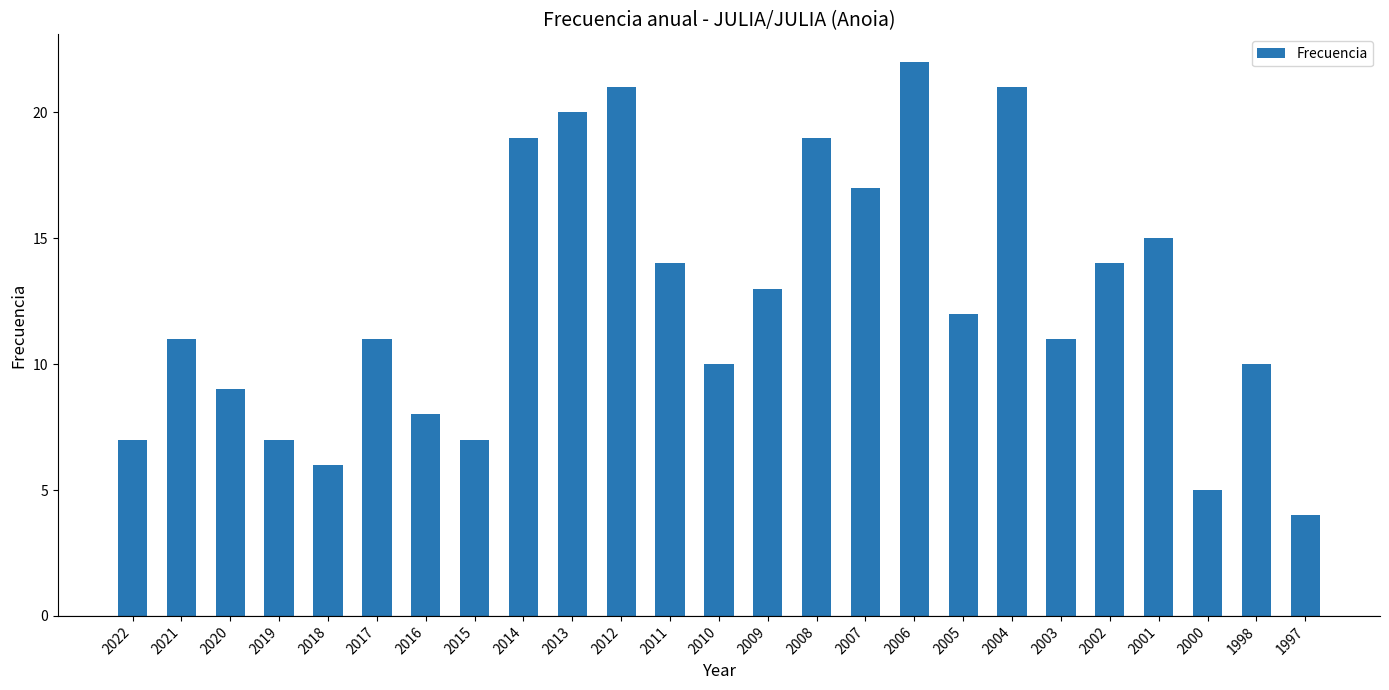

Reading left to right, what are all the values shown in this chart?

7	11	9	7	6	11	8	7	19	20	21	14	10	13	19	17	22	12	21	11	14	15	5	10	4